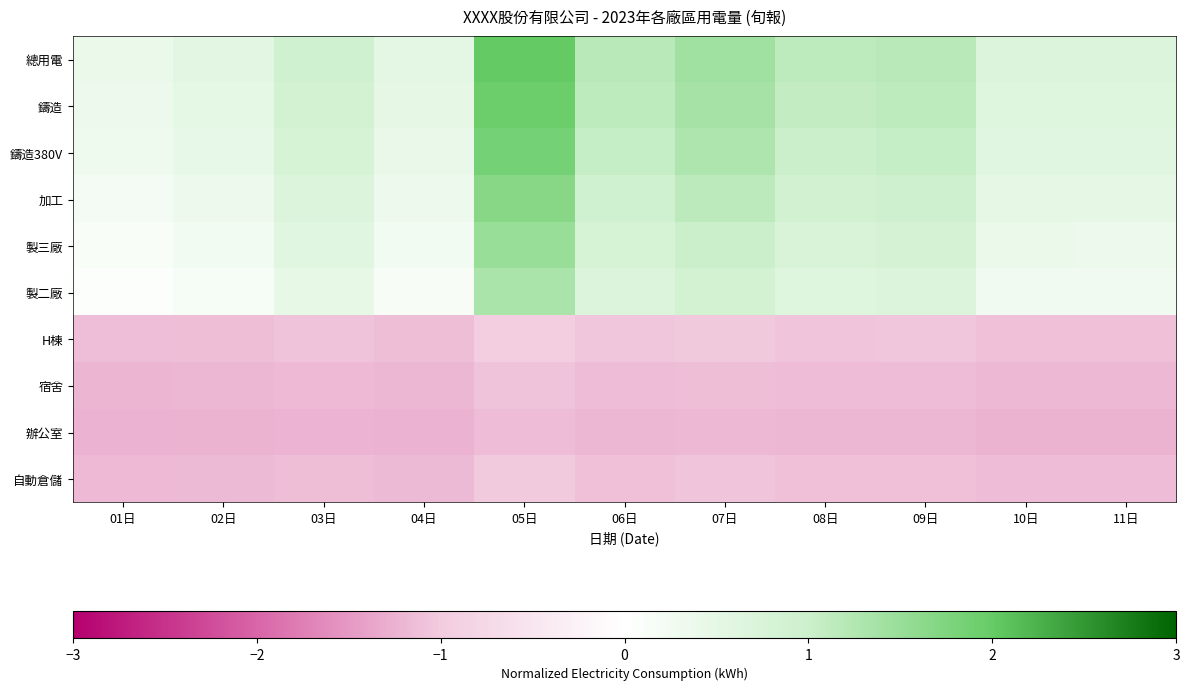

Reading left to right, transcribe all the data shown in this chart.

總用電: 01日=0.4	02日=0.5	03日=0.9	04日=0.5	05日=2.0	06日=1.2	07日=1.4	08日=1.1	09日=1.2	10日=0.7	11日=0.7
鑄造: 01日=0.3	02日=0.5	03日=0.9	04日=0.5	05日=1.9	06日=1.1	07日=1.4	08日=1.1	09日=1.1	10日=0.6	11日=0.6
鑄造380V: 01日=0.3	02日=0.4	03日=0.8	04日=0.4	05日=1.8	06日=1.0	07日=1.3	08日=1.0	09日=1.1	10日=0.6	11日=0.6
加工: 01日=0.2	02日=0.3	03日=0.7	04日=0.3	05日=1.7	06日=0.9	07日=1.1	08日=0.9	09日=0.9	10日=0.5	11日=0.5
製三廠: 01日=0.1	02日=0.2	03日=0.6	04日=0.2	05日=1.5	06日=0.8	07日=1.0	08日=0.8	09日=0.8	10日=0.4	11日=0.4
製二廠: 01日=0.0	02日=0.2	03日=0.5	04日=0.1	05日=1.3	06日=0.7	07日=0.9	08日=0.6	09日=0.7	10日=0.3	11日=0.3
H棟: 01日=-1.1	02日=-1.1	03日=-1.1	04日=-1.1	05日=-1.0	06日=-1.1	07日=-1.0	08日=-1.1	09日=-1.1	10日=-1.1	11日=-1.1
宿舍: 01日=-1.2	02日=-1.2	03日=-1.2	04日=-1.2	05日=-1.1	06日=-1.2	07日=-1.1	08日=-1.2	09日=-1.2	10日=-1.2	11日=-1.2
辦公室: 01日=-1.3	02日=-1.2	03日=-1.2	04日=-1.2	05日=-1.2	06日=-1.2	07日=-1.2	08日=-1.2	09日=-1.2	10日=-1.2	11日=-1.2
自動倉儲: 01日=-1.2	02日=-1.2	03日=-1.1	04日=-1.2	05日=-1.0	06日=-1.1	07日=-1.1	08日=-1.1	09日=-1.1	10日=-1.2	11日=-1.2